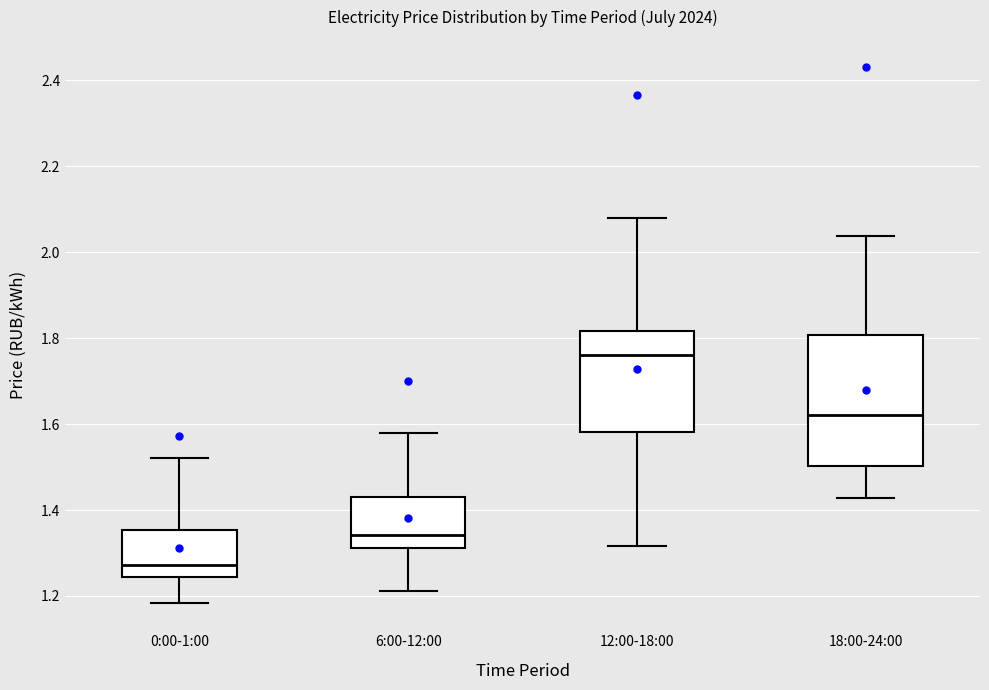

Reading left to right, read every box against the y-axis: the position of its median line, the range the box covers, and the ends of its whiskers. The values are not printed on the chart, so give them approximately, as read against the axis.

0:00-1:00: median 1.28, box 1.24 to 1.36, whiskers 1.18 to 1.52
6:00-12:00: median 1.34, box 1.32 to 1.44, whiskers 1.22 to 1.58
12:00-18:00: median 1.76, box 1.58 to 1.82, whiskers 1.32 to 2.08
18:00-24:00: median 1.62, box 1.50 to 1.80, whiskers 1.42 to 2.04